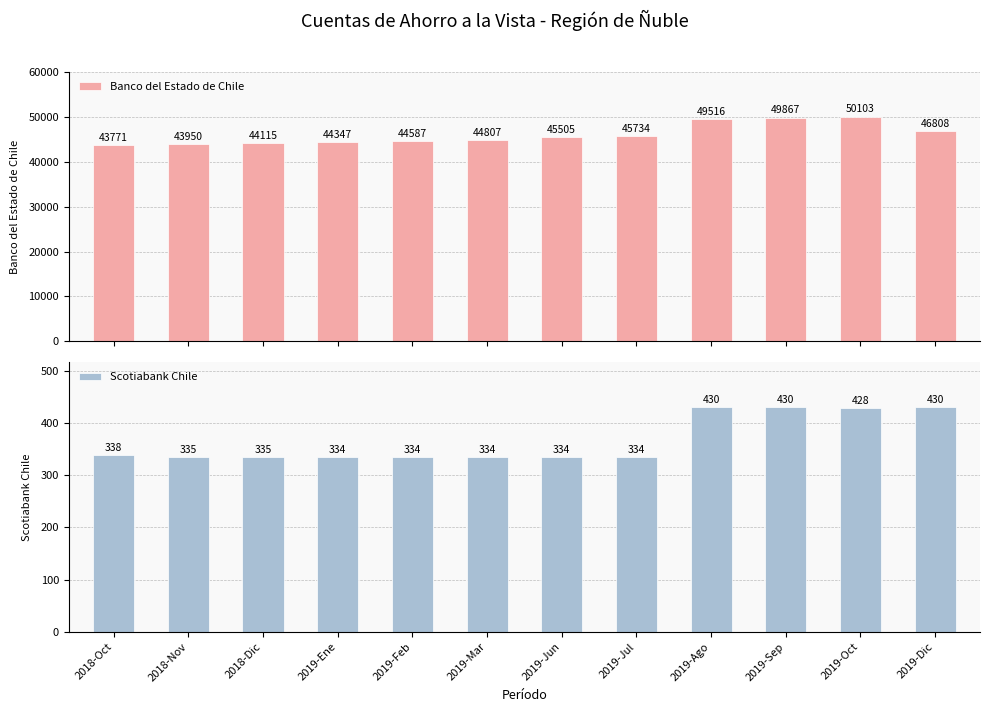

What is the difference between the Scotiabank Chile values at 2019-Ago and 2018-Dic?

95